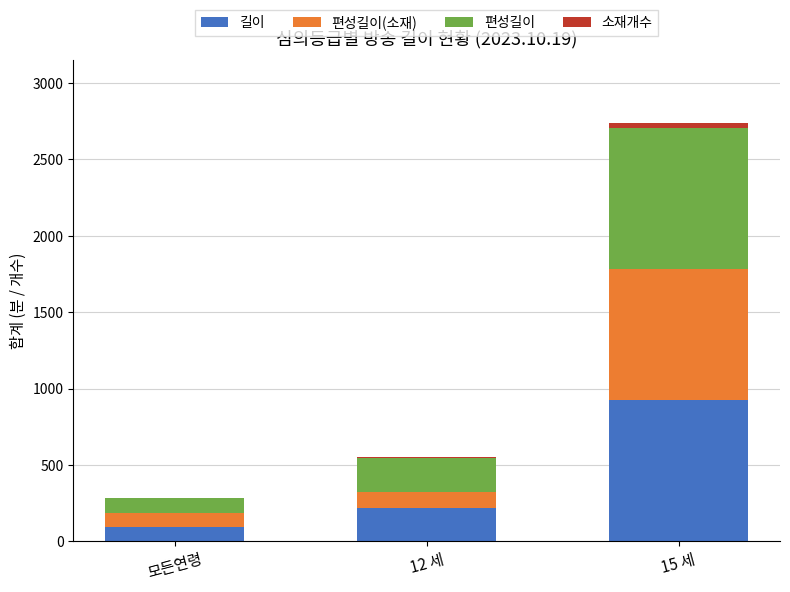

The value of 길이 at 모든연령 is 95. True or false?

True